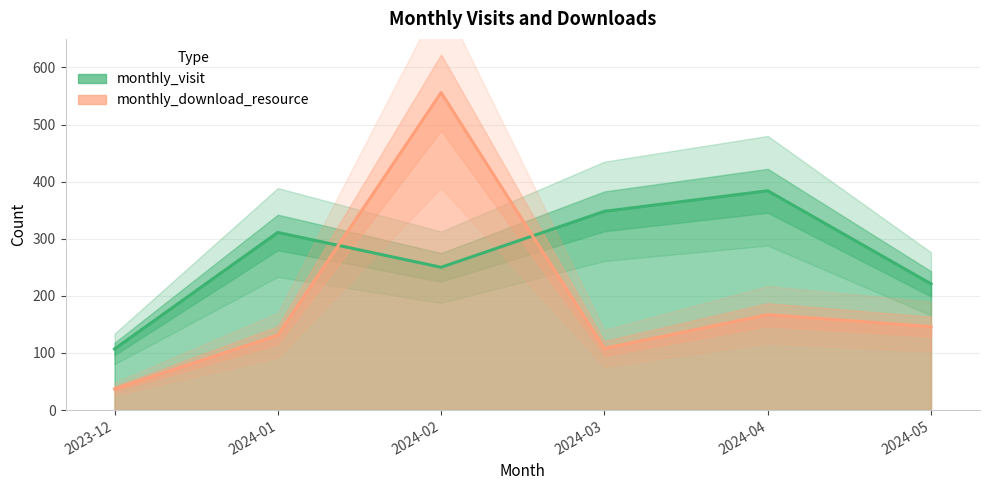

What position from the right is 2024-03?

3